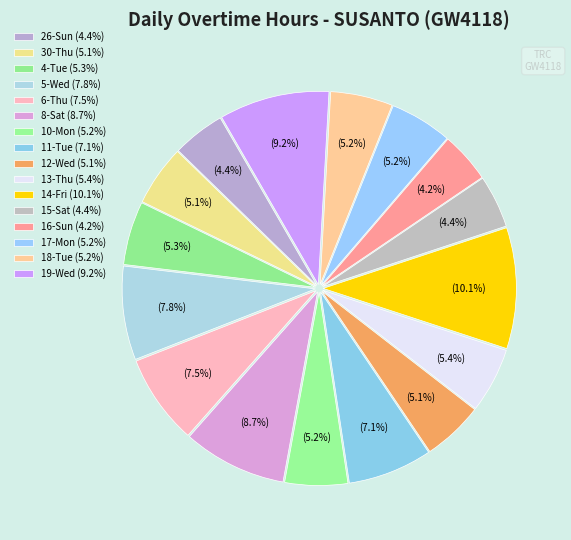

Is there a majority slice in this chart?

No